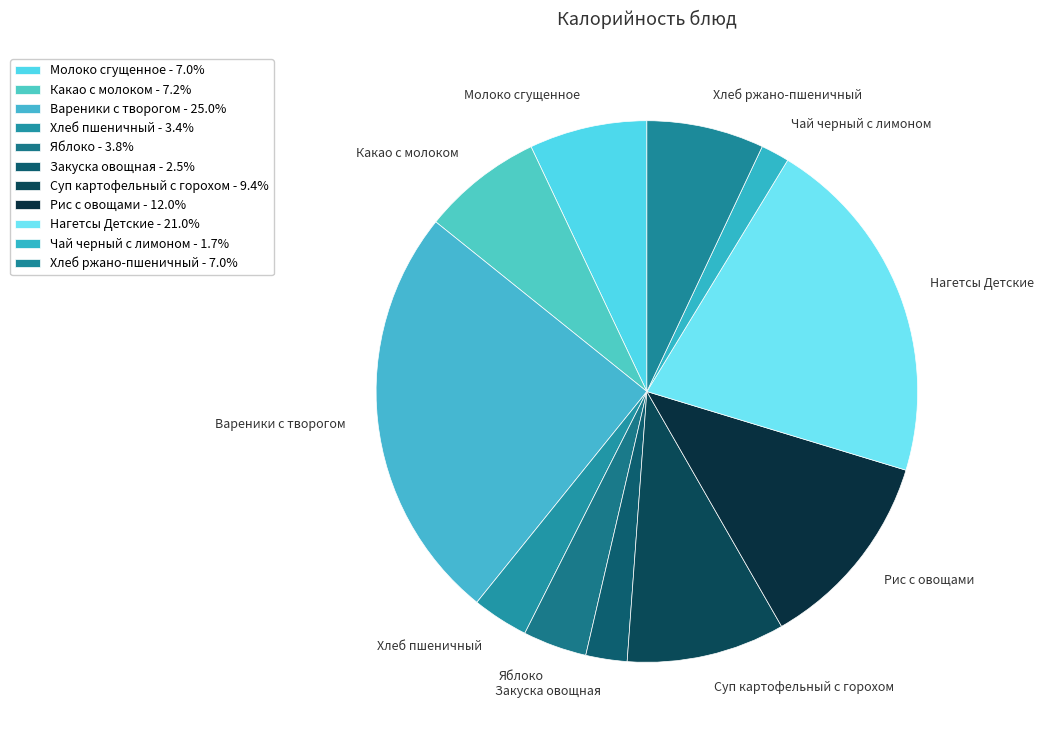

The Рис с овощами slice represents 12% of the pie. True or false?

True